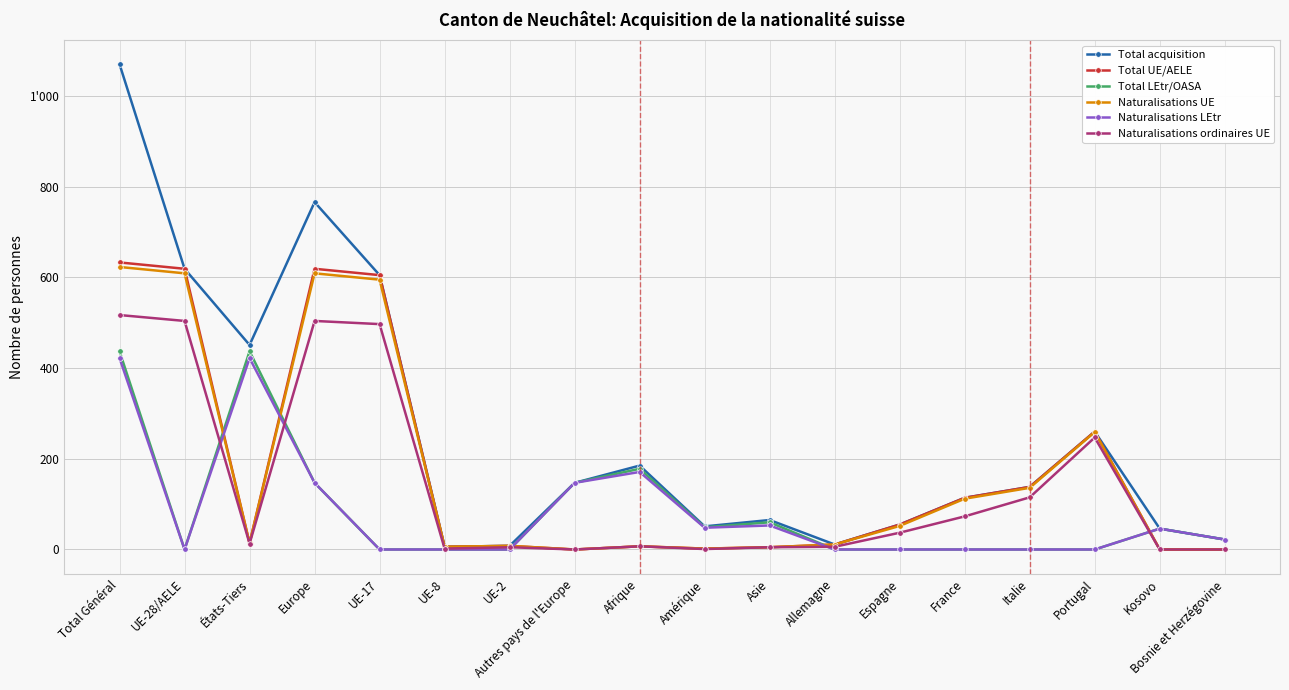

At which label is Naturalisations UE closest to 311?

Portugal